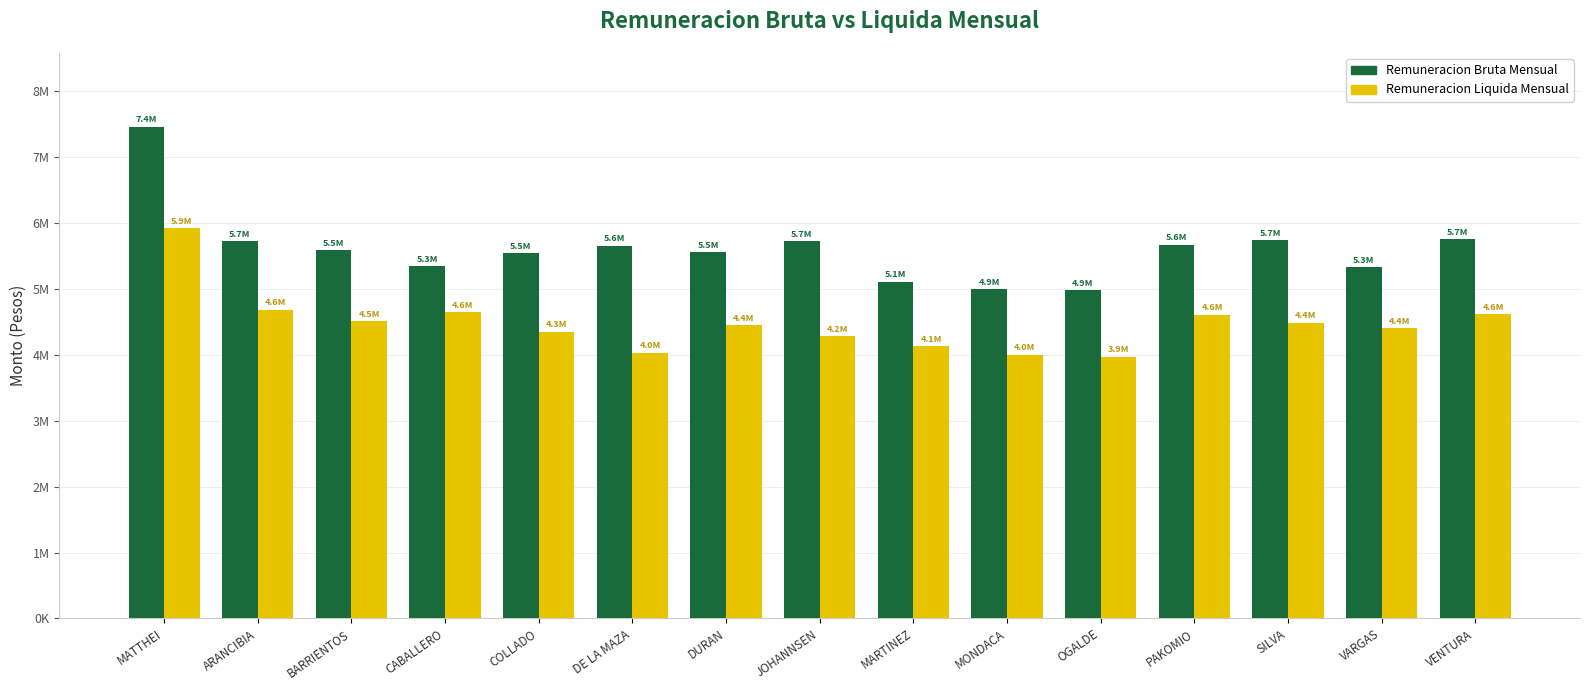

The value of Remuneracion Liquida Mensual at MATTHEI is 5919703. True or false?

True